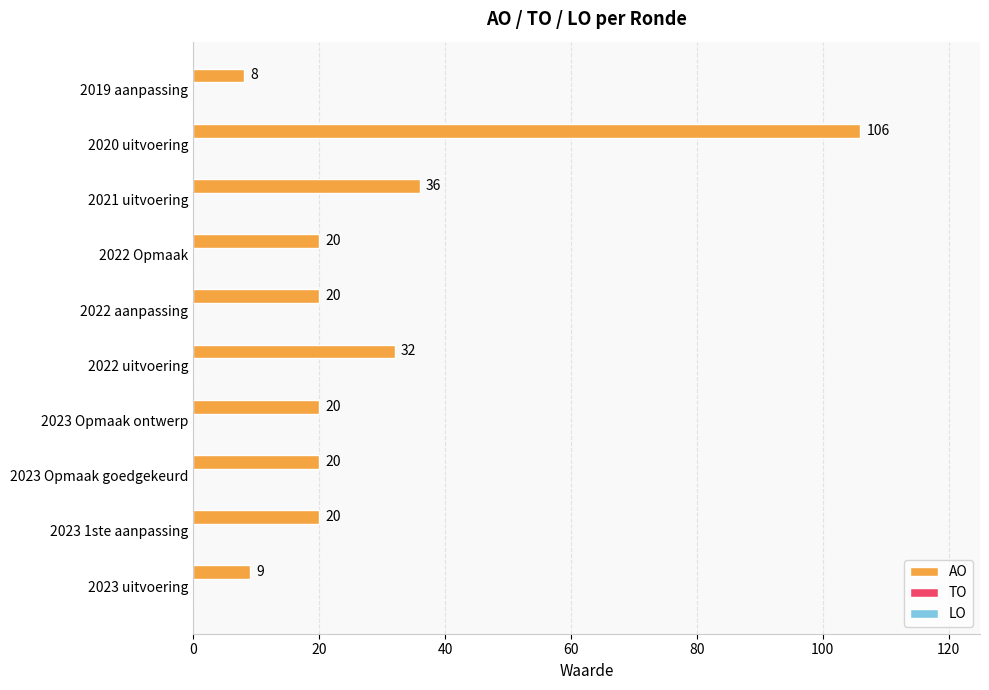

True or false: the data shows 187 at 2020 uitvoering.

False